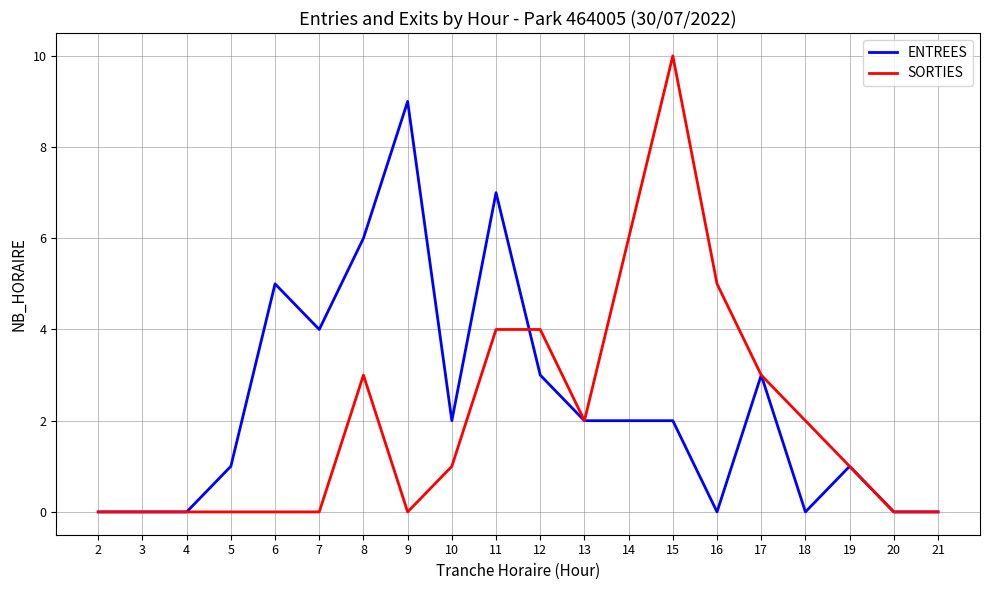

Rank the series by their maximum value, from lowest to highest.

ENTREES, SORTIES